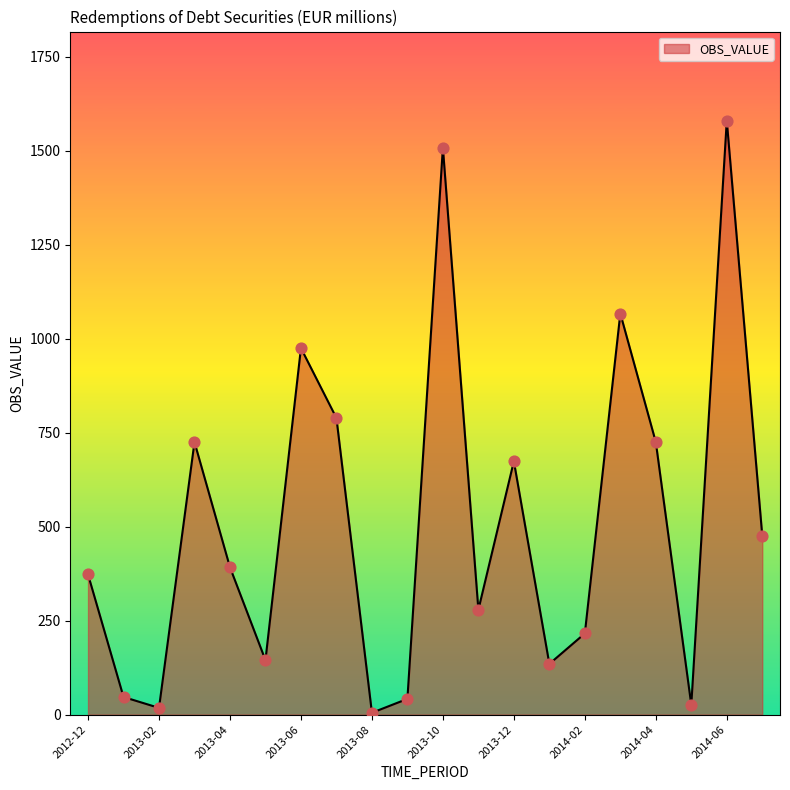

What is the difference between the maximum and minimum values?

1575